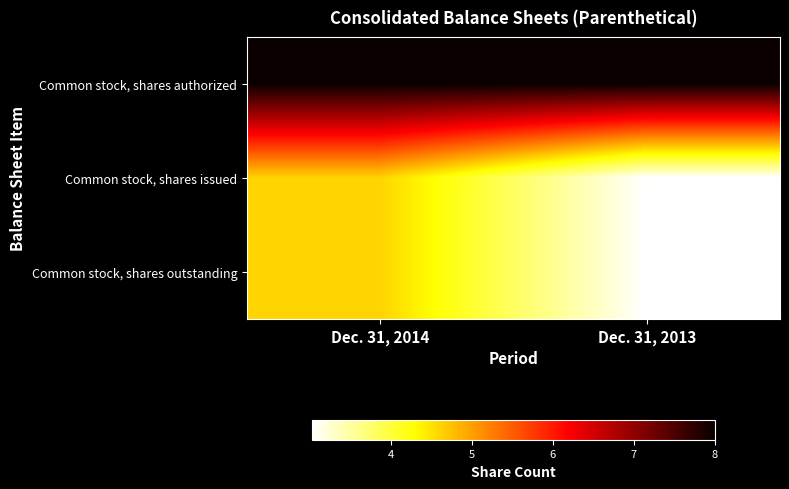

Rank the series by their maximum value, from highest to lowest.

Common stock, shares authorized, Common stock, shares issued, Common stock, shares outstanding